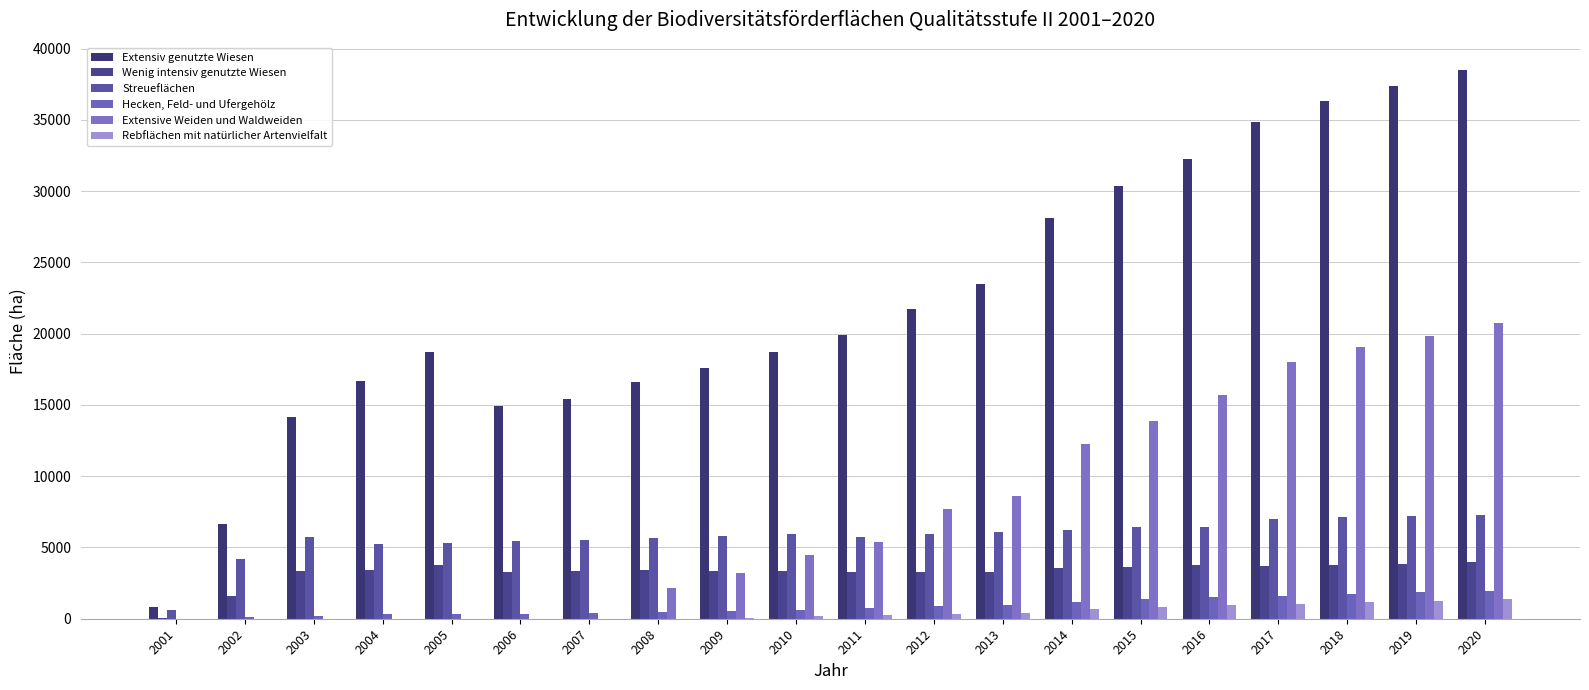

Which series has the largest total across all categories?

Extensiv genutzte Wiesen